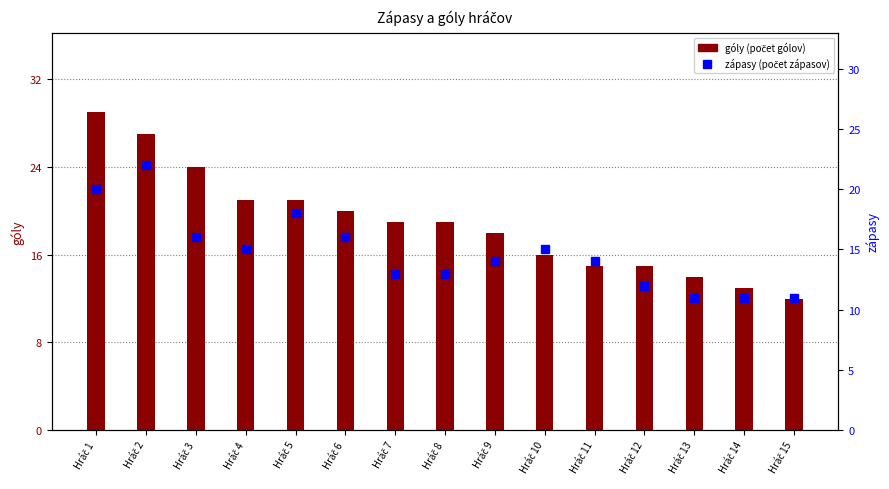

Between Hráč 13 and Hráč 7, which is larger?

Hráč 7